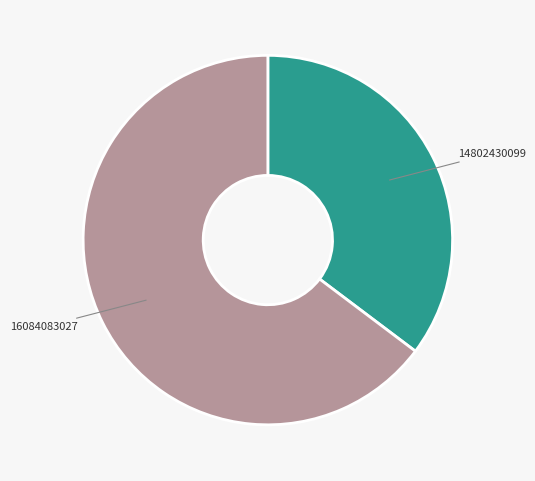

Combined, do 14802430099 and 16084083027 account for over 50%?

Yes